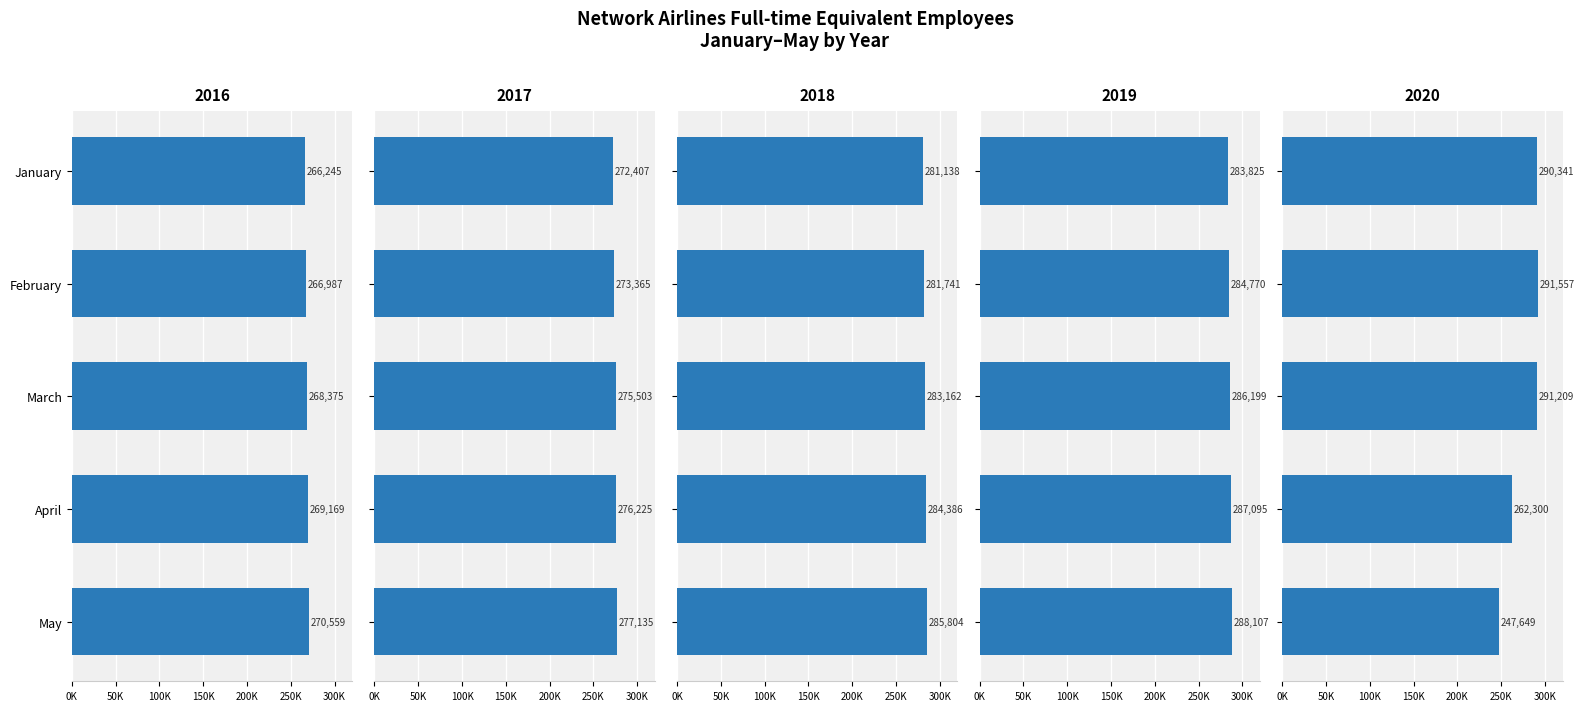

Does the chart contain any negative values?

No